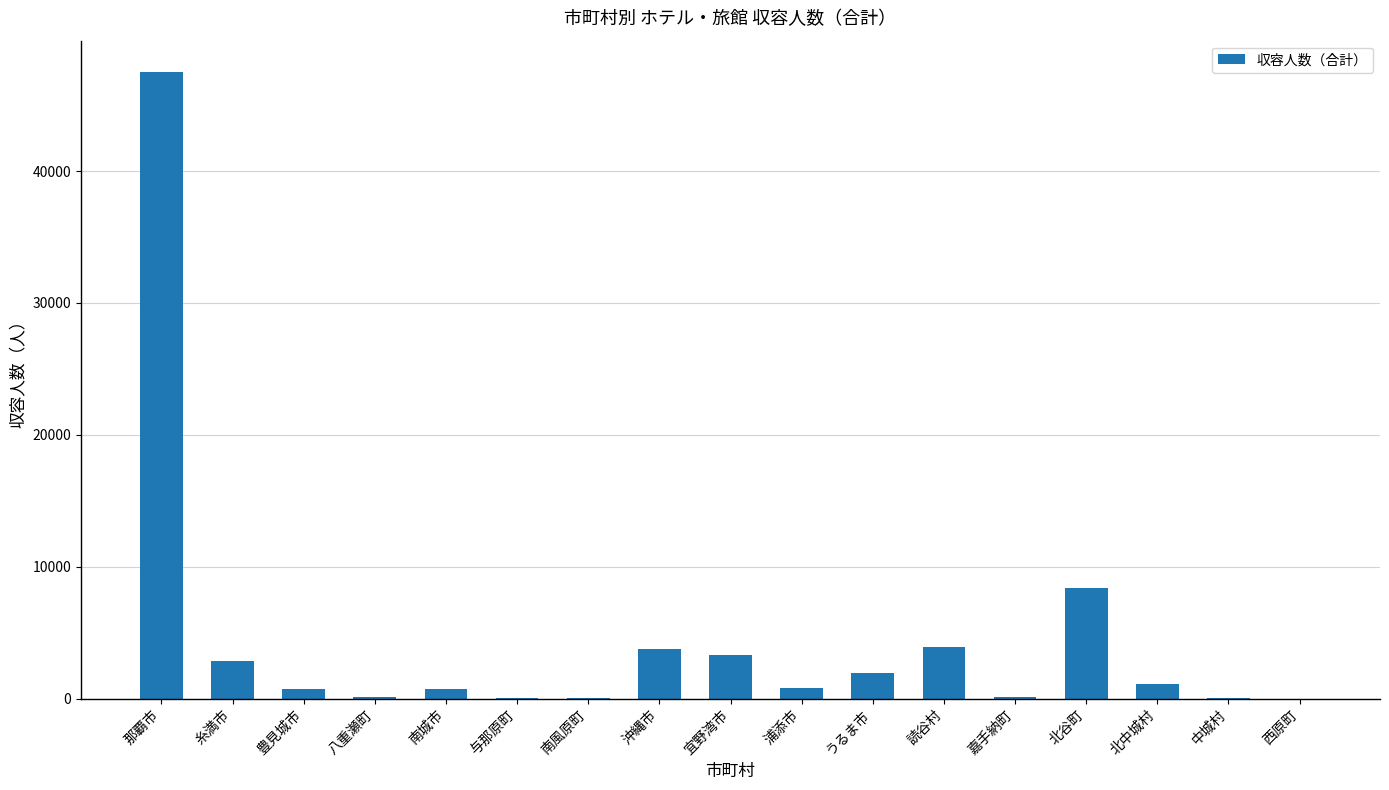

At which label does the data first exceed 807?

那覇市